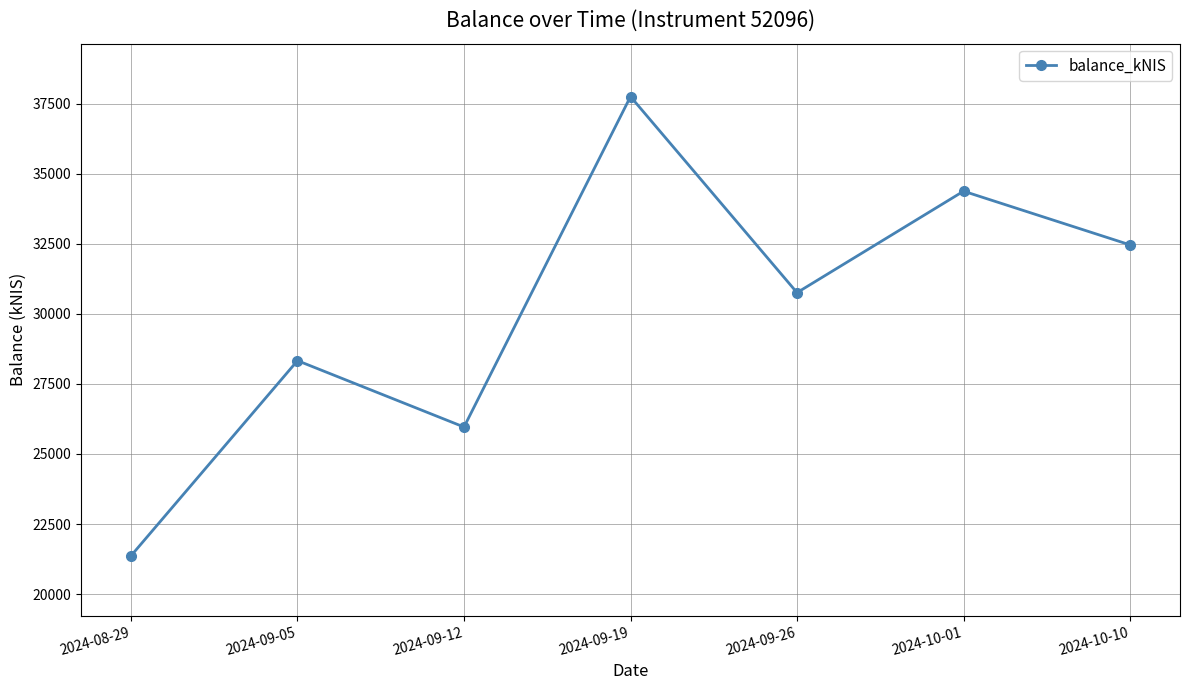

What is the smallest value displayed?

21366.7